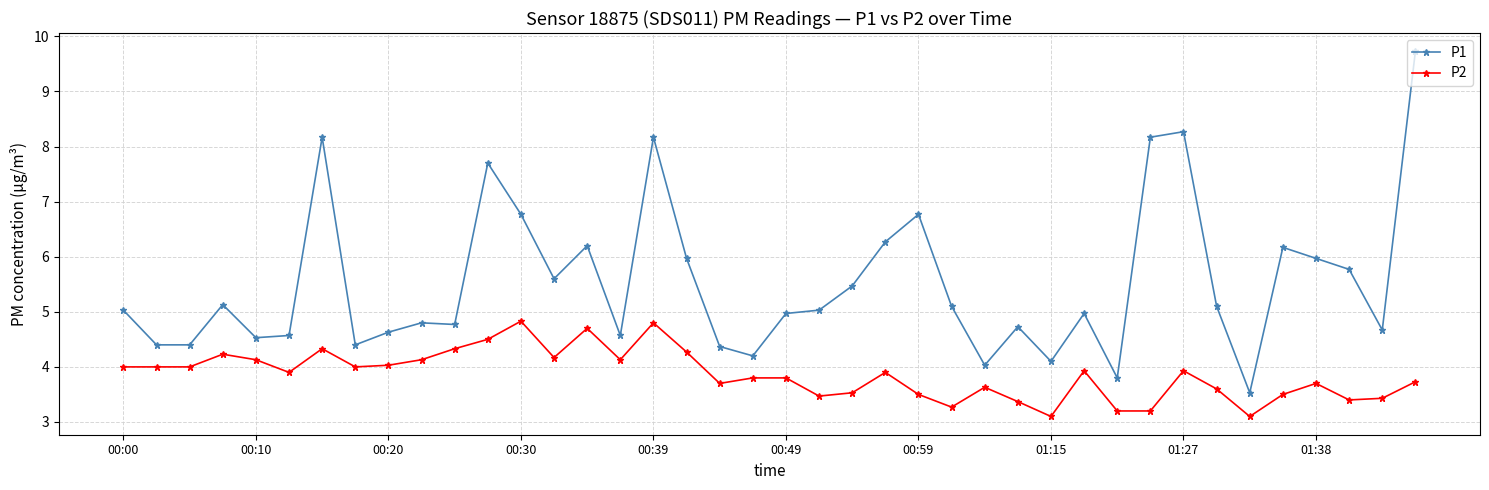

At how many categories does at least one series exceed 8?

5